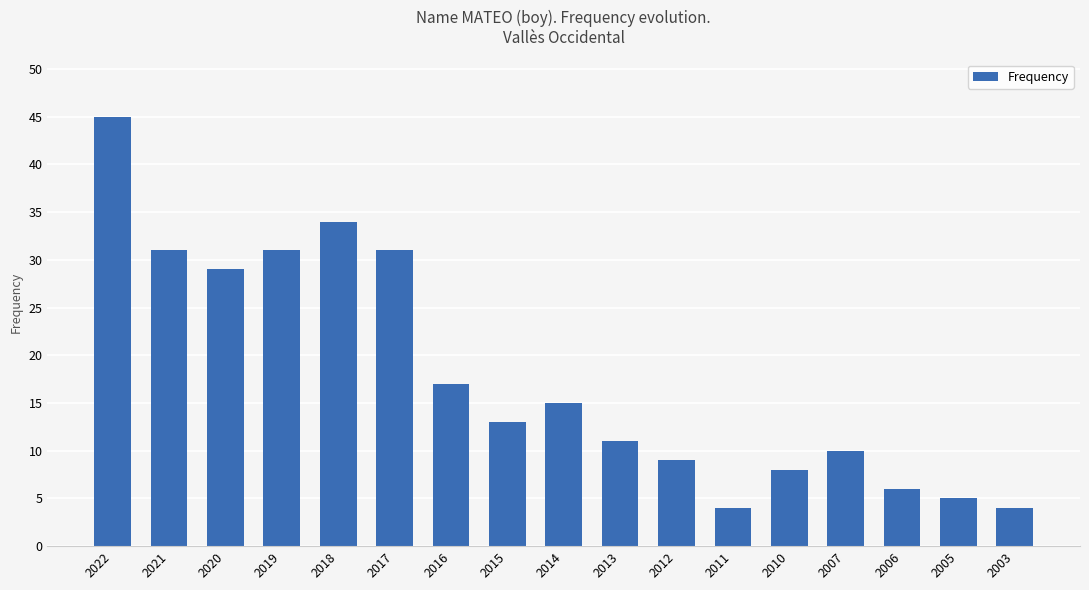

What is the value of the 2nd bar from the left?

31